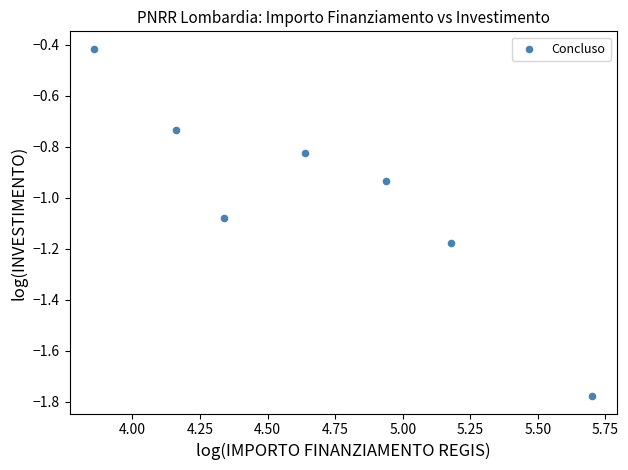

What is the average Y value?

-1.0